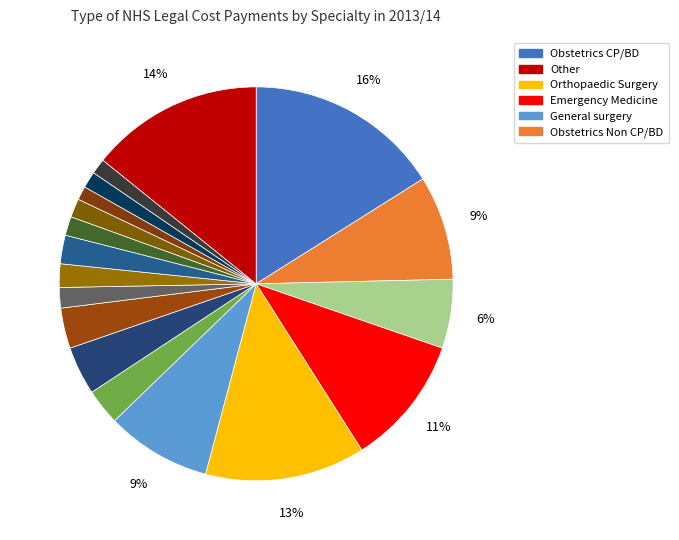

To the nearest percent, what is the difference between the largest and smallest slice percentages?

15%